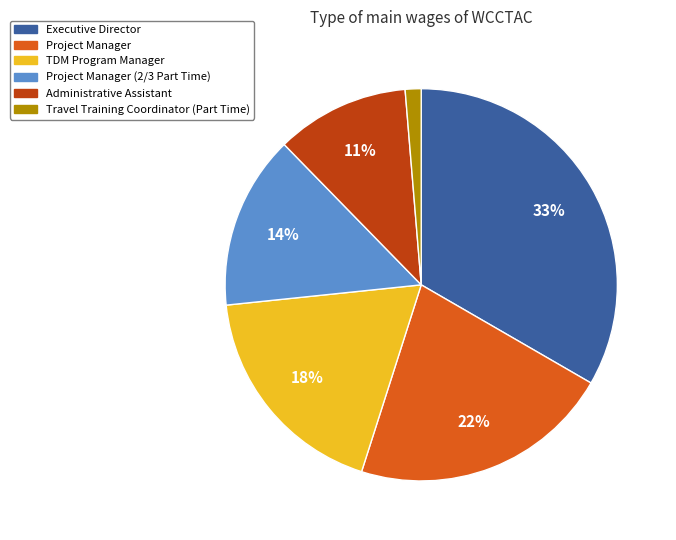

Count the number of slices in the pie.

6